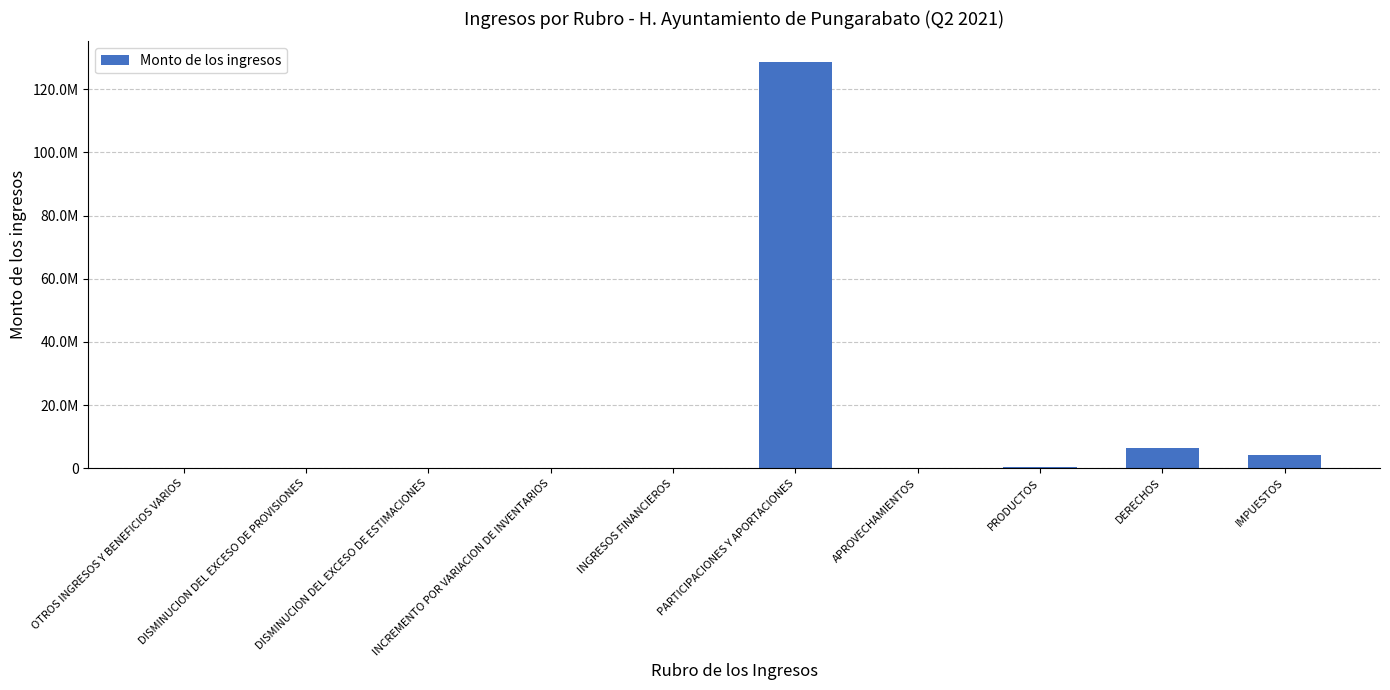

Are the bars horizontal?

No